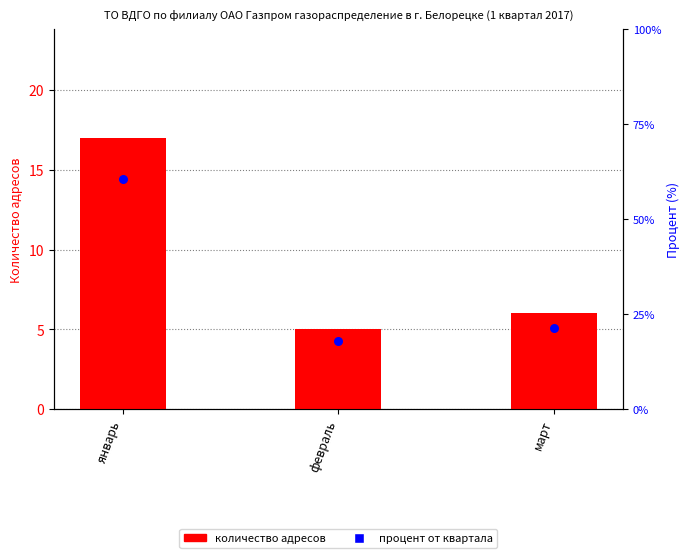

Is the value of количество адресов at январь greater than the value of процент от квартала at март?

No